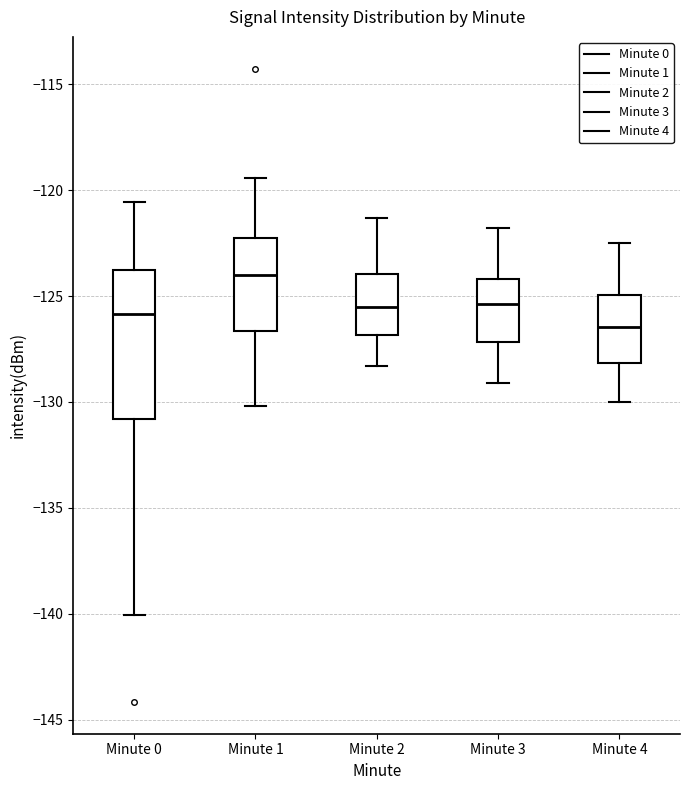

Where is the upper edge of the box for Minute 4 on the y-axis? The values are not printed on the chart, so give them approximately, as read against the axis.

-125.0